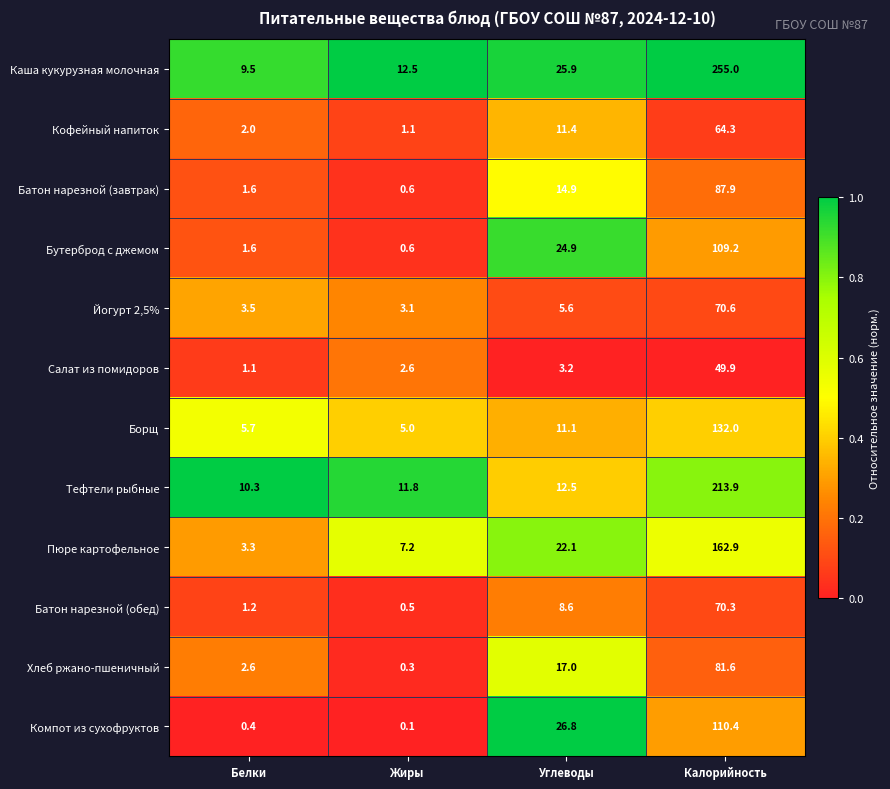

What is the difference between the maximum and minimum values in the Компот из сухофруктов series?

110.3